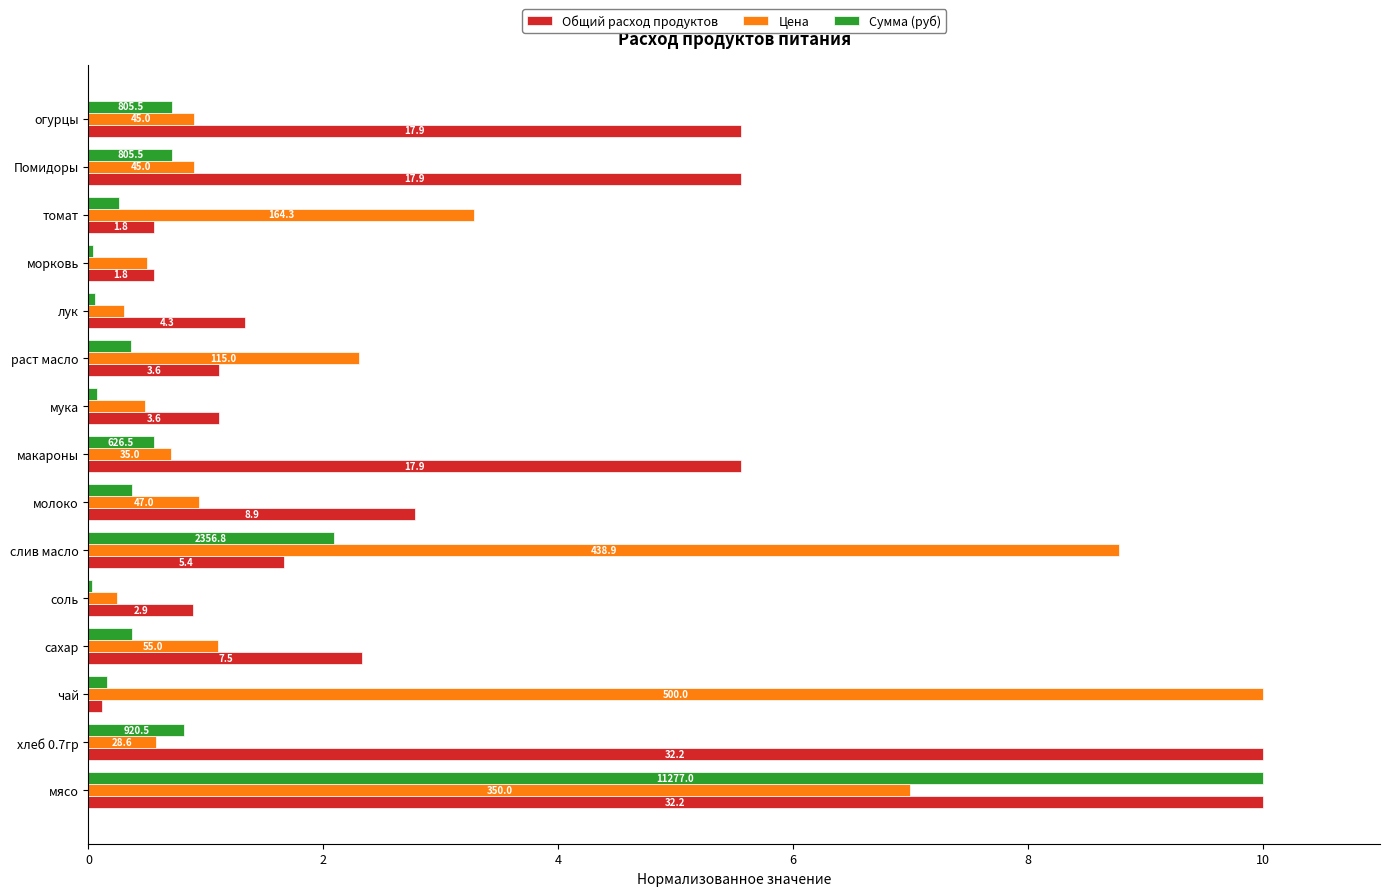

What are all the series names shown in the legend?

Общий расход продуктов, Цена, Сумма (руб)